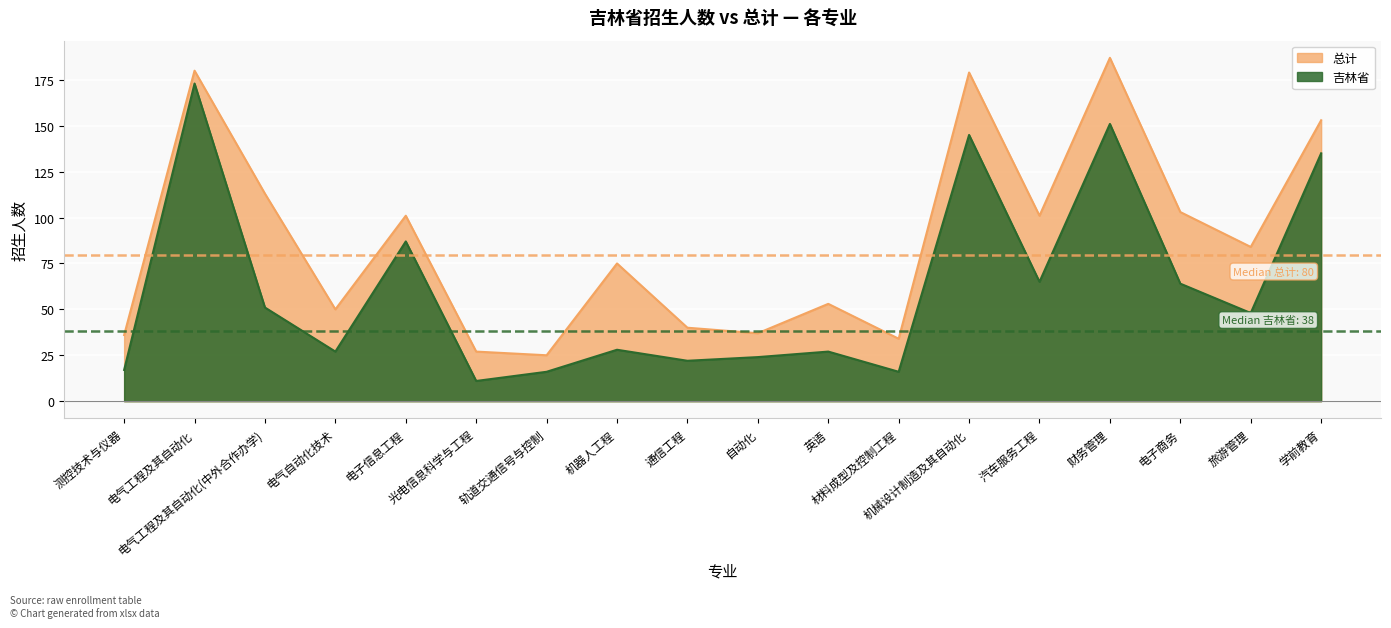

How many lines are shown in the chart?

2